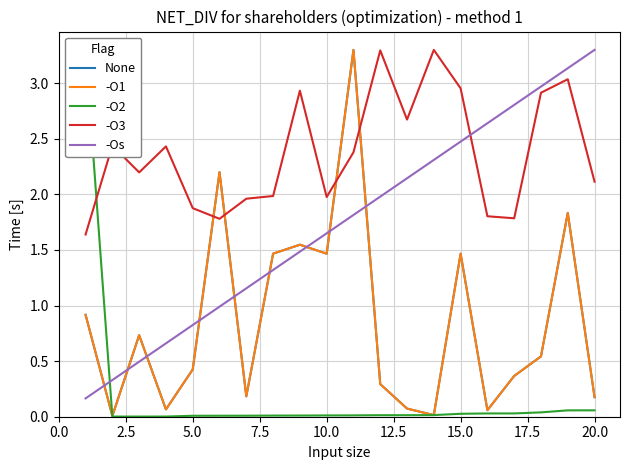

What is the highest value of the -Os series?

3.3